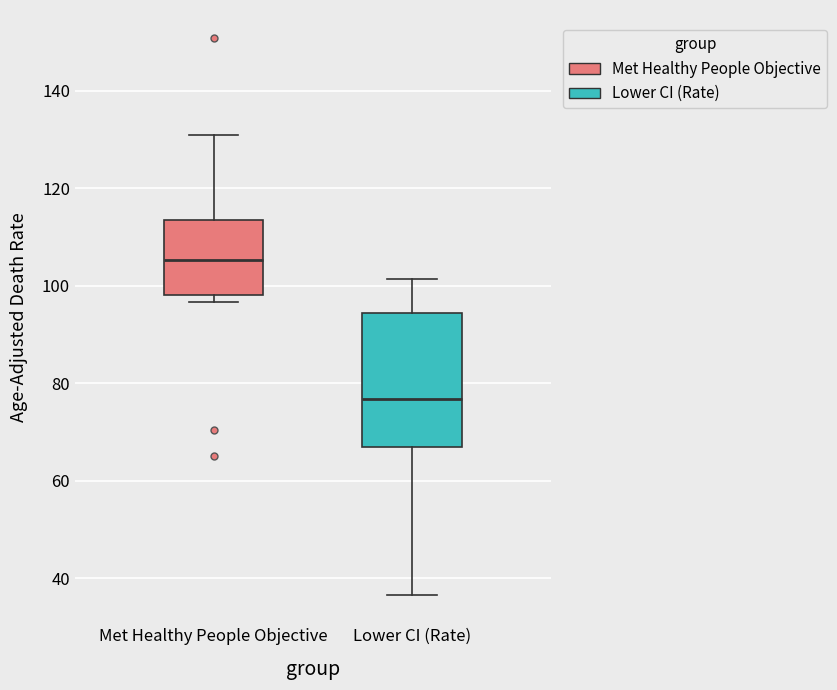

Reading left to right, transcribe this box plot: for each box, give where its median line is, the range the box spans, and where its two whiskers end, as read against the y-axis. The values are not printed on the chart, so give them approximately, as read against the axis.

Met Healthy People Objective: median 106, box 98 to 114, whiskers 96 to 130
Lower CI (Rate): median 76, box 68 to 94, whiskers 36 to 102